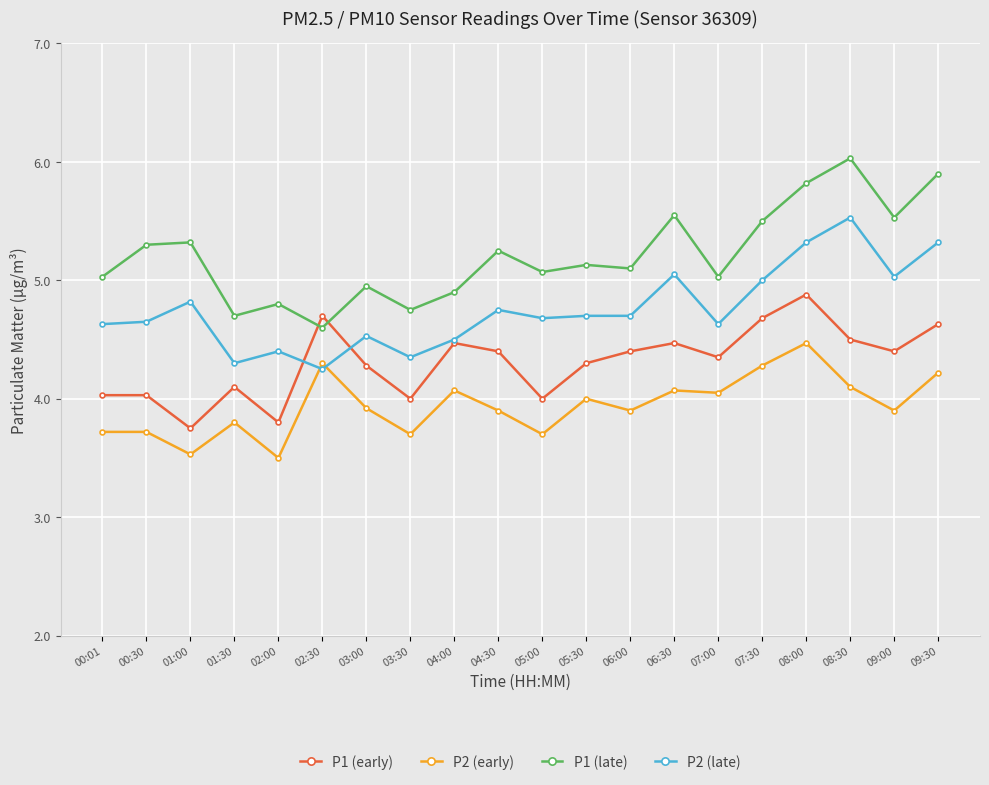

Is the value of P2 (early) at 04:30 greater than the value of P1 (late) at 06:00?

No